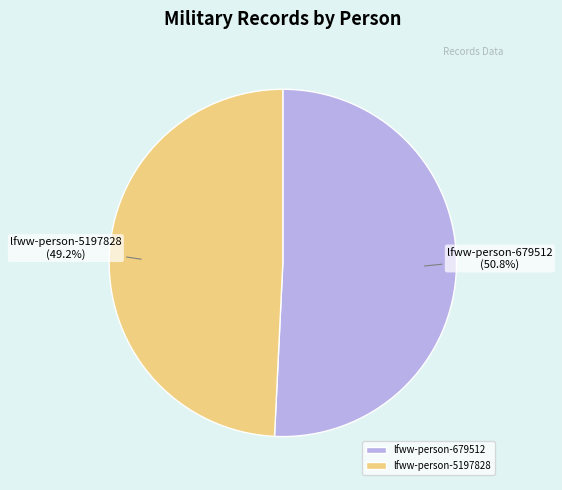

Combined, what portion of the pie is lfww-person-5197828 and lfww-person-679512?

100.0%